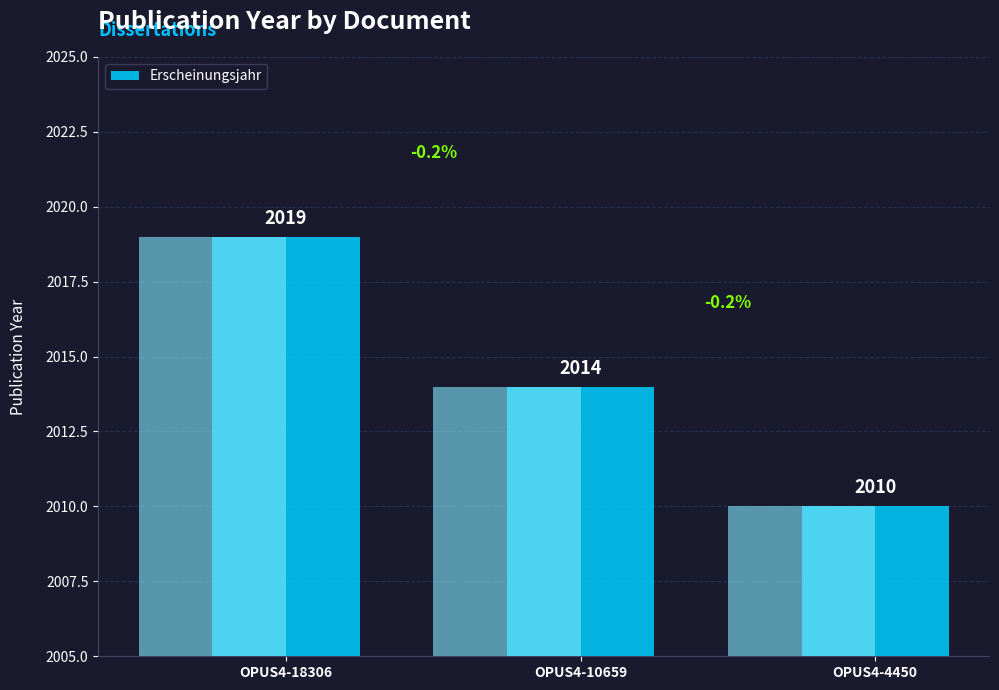

What is the sum of all values?

6043